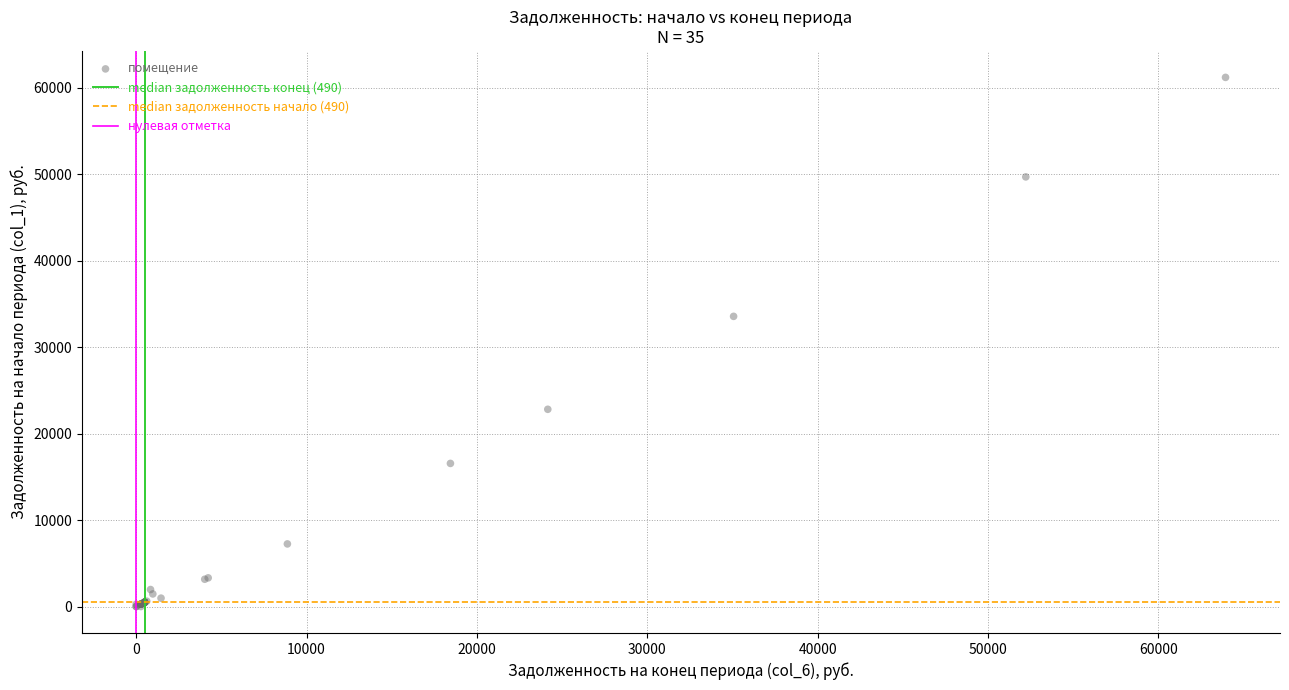

What Y value in the scatter plot is closest to 30600?

33563.0